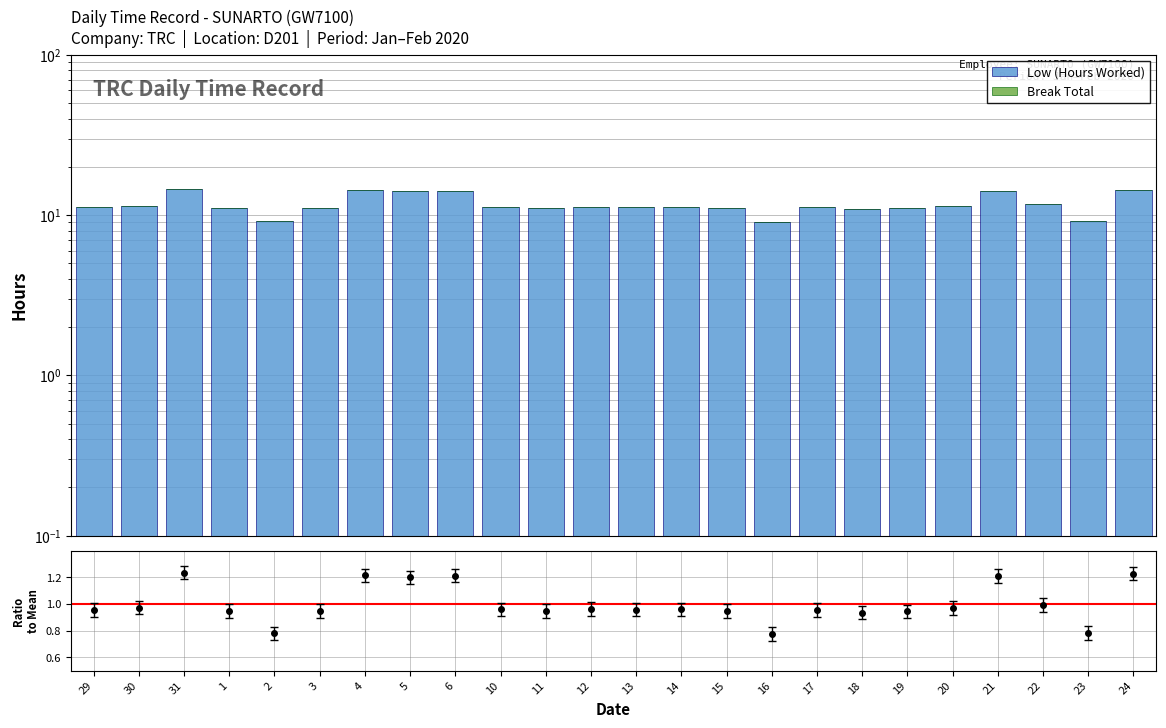

What is the total value across all series at 17?

11.2